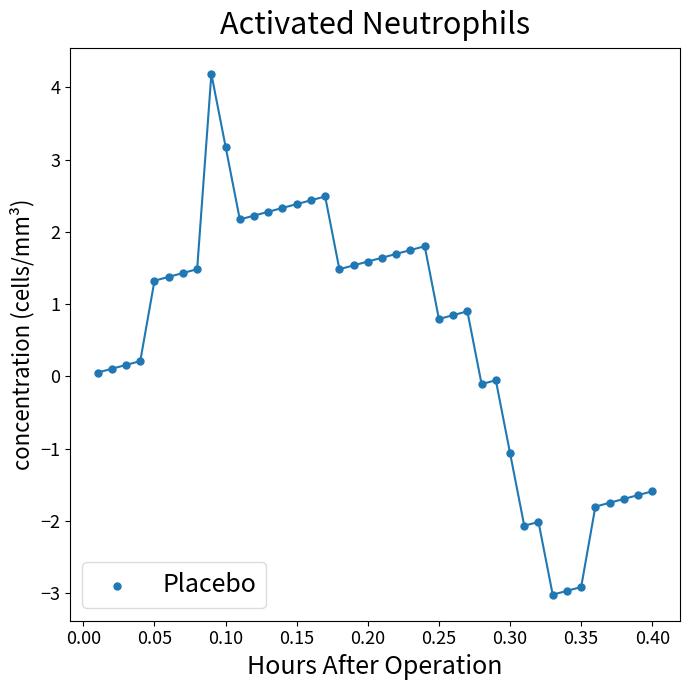

What is the range of Y values (max minus min)?

7.2